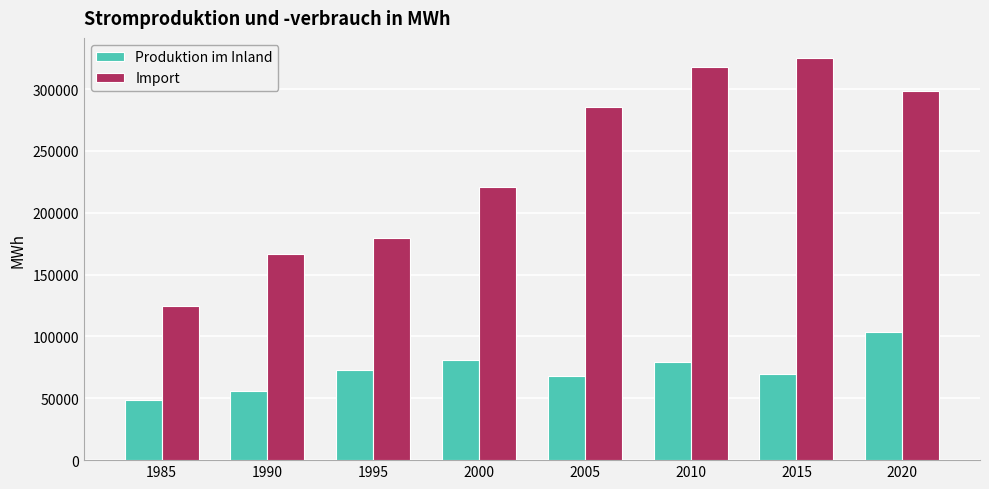

Reading left to right, what are all the values shown in this chart?

Produktion im Inland: 48878	55535	73064	81035	67756	78972	70048	103663
Import: 124453	166447	179552	220983	285372	317608	325159	298607